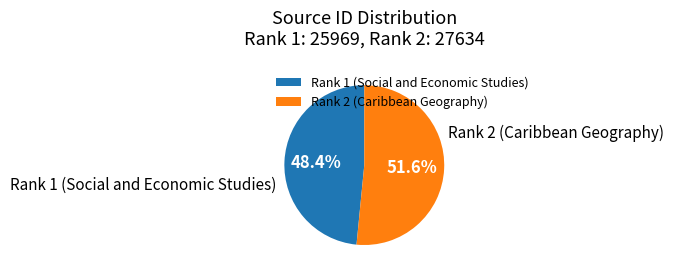

Rank the categories by value from highest to lowest.

Rank 2 (Caribbean Geography), Rank 1 (Social and Economic Studies)